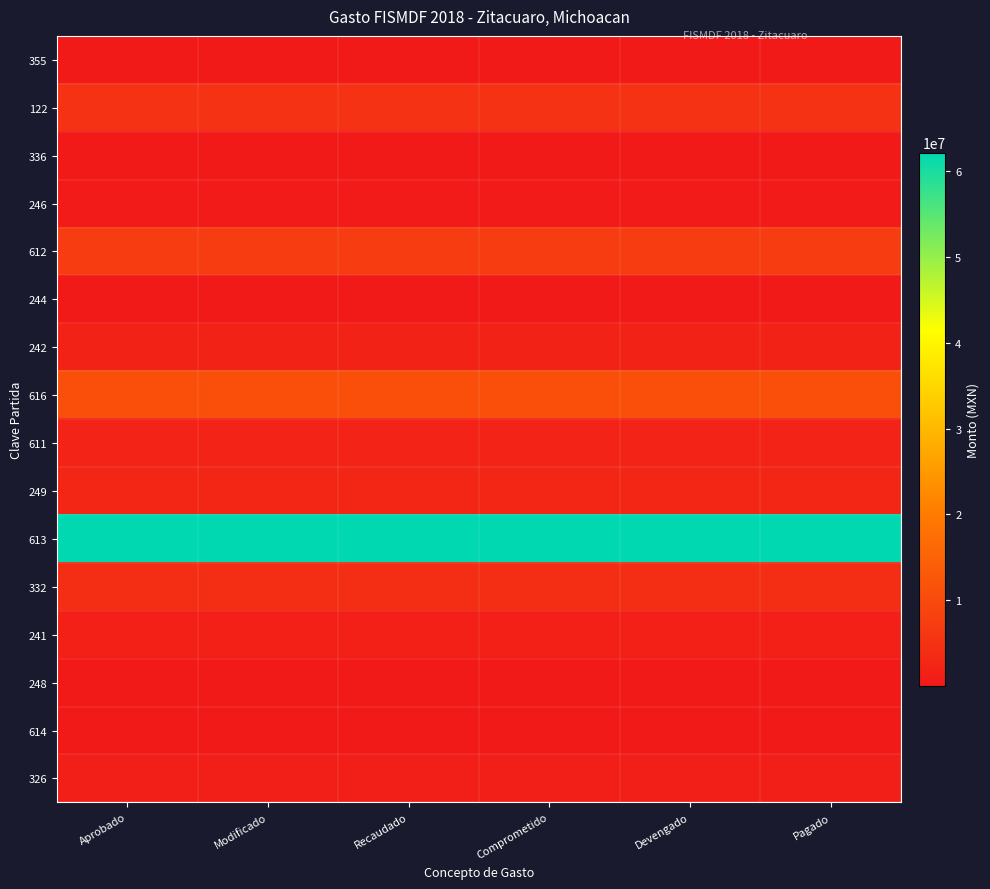

At how many categories does at least one series exceed 28698937?

6